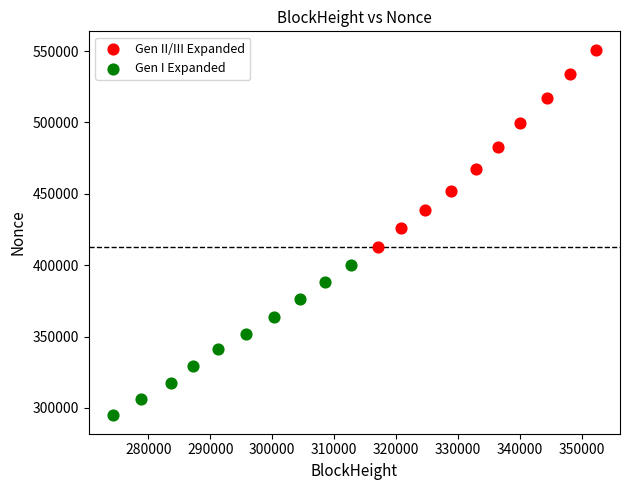

Which series has the widest spread of Y values?

Gen II/III Expanded